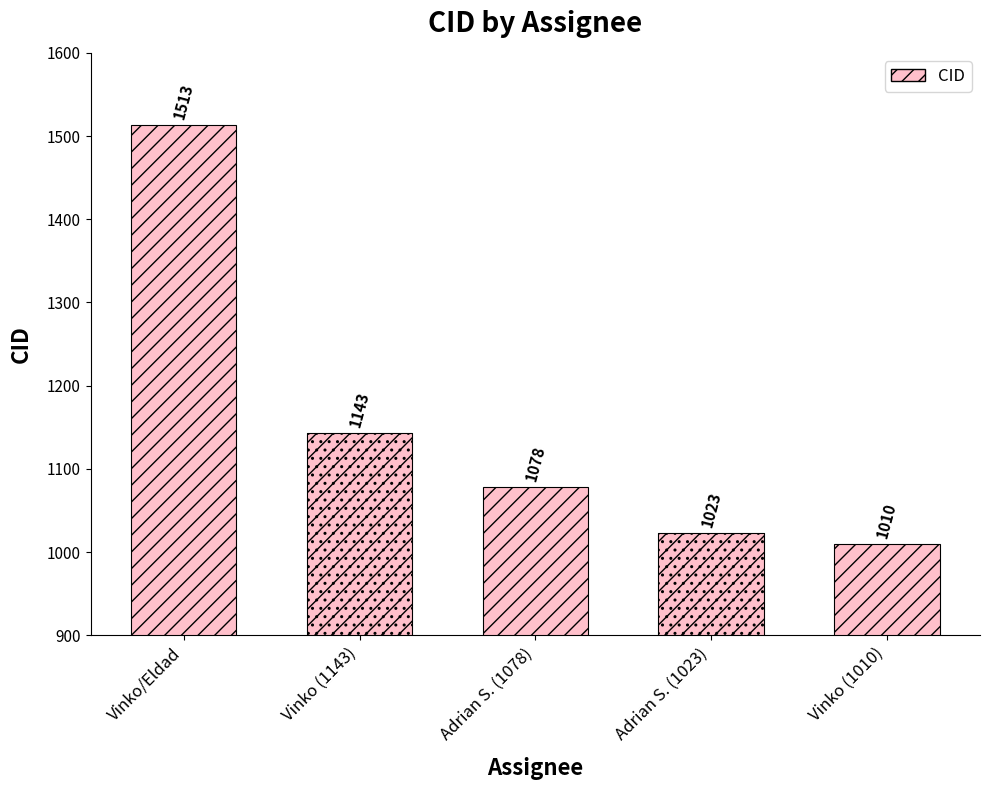

At which category does the chart reach its peak across all series?

Vinko/Eldad